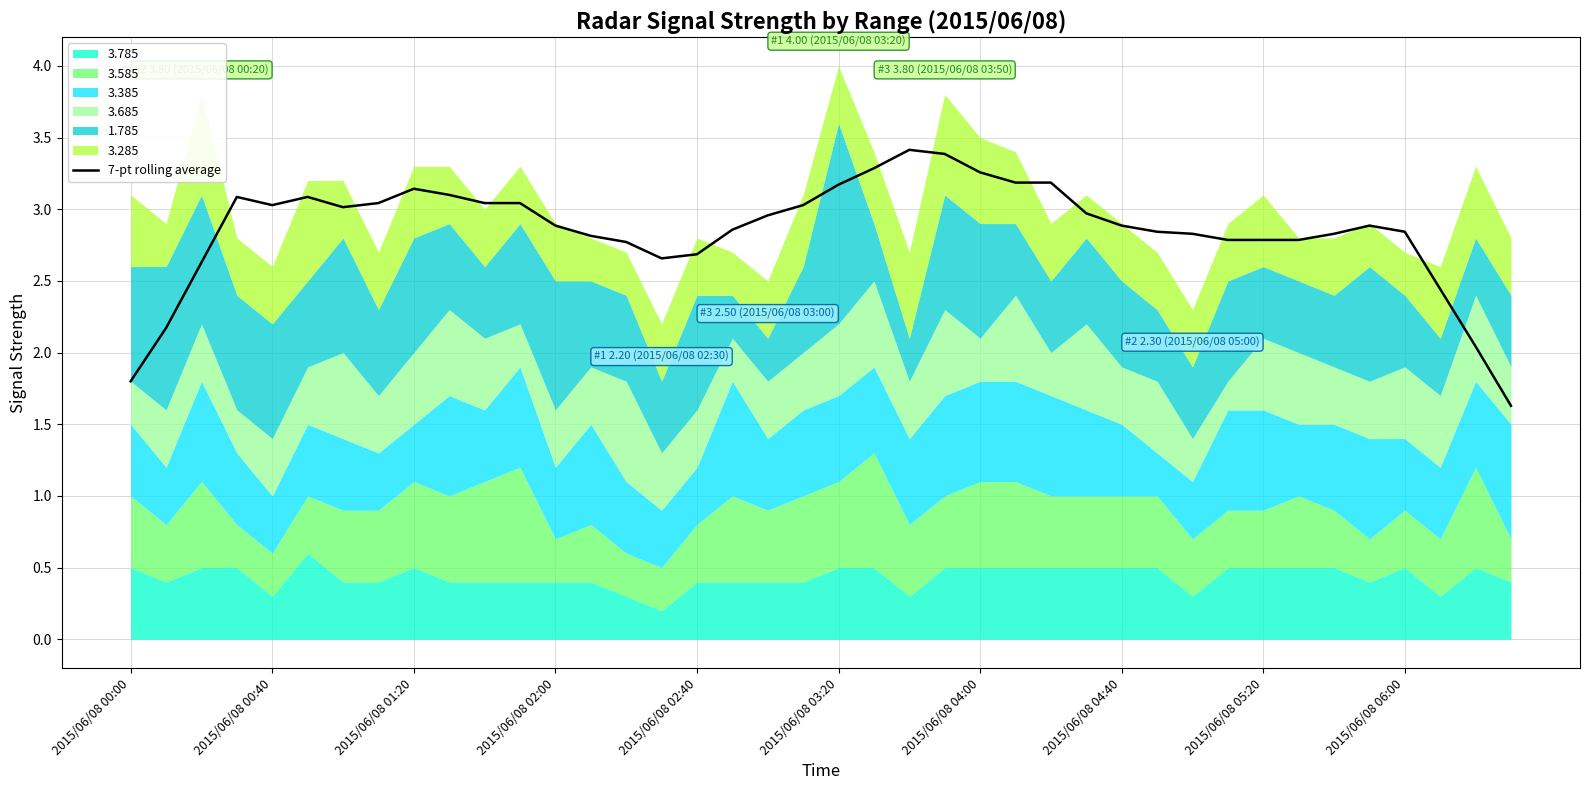

What is the highest value of the 7-pt rolling average series?

3.4